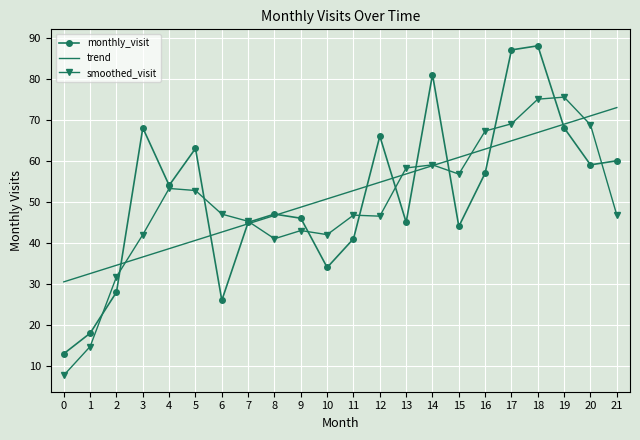

What is the average value of the smoothed_visit series?

49.5